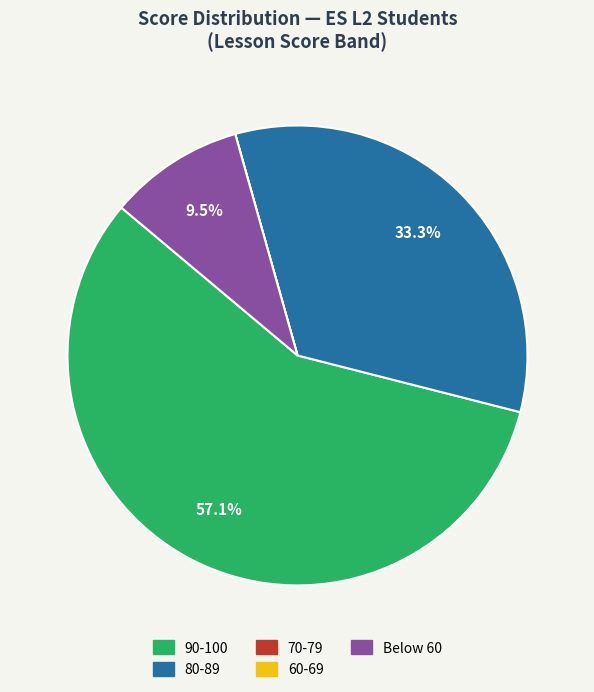

Is there any slice that represents more than half of the pie?

Yes